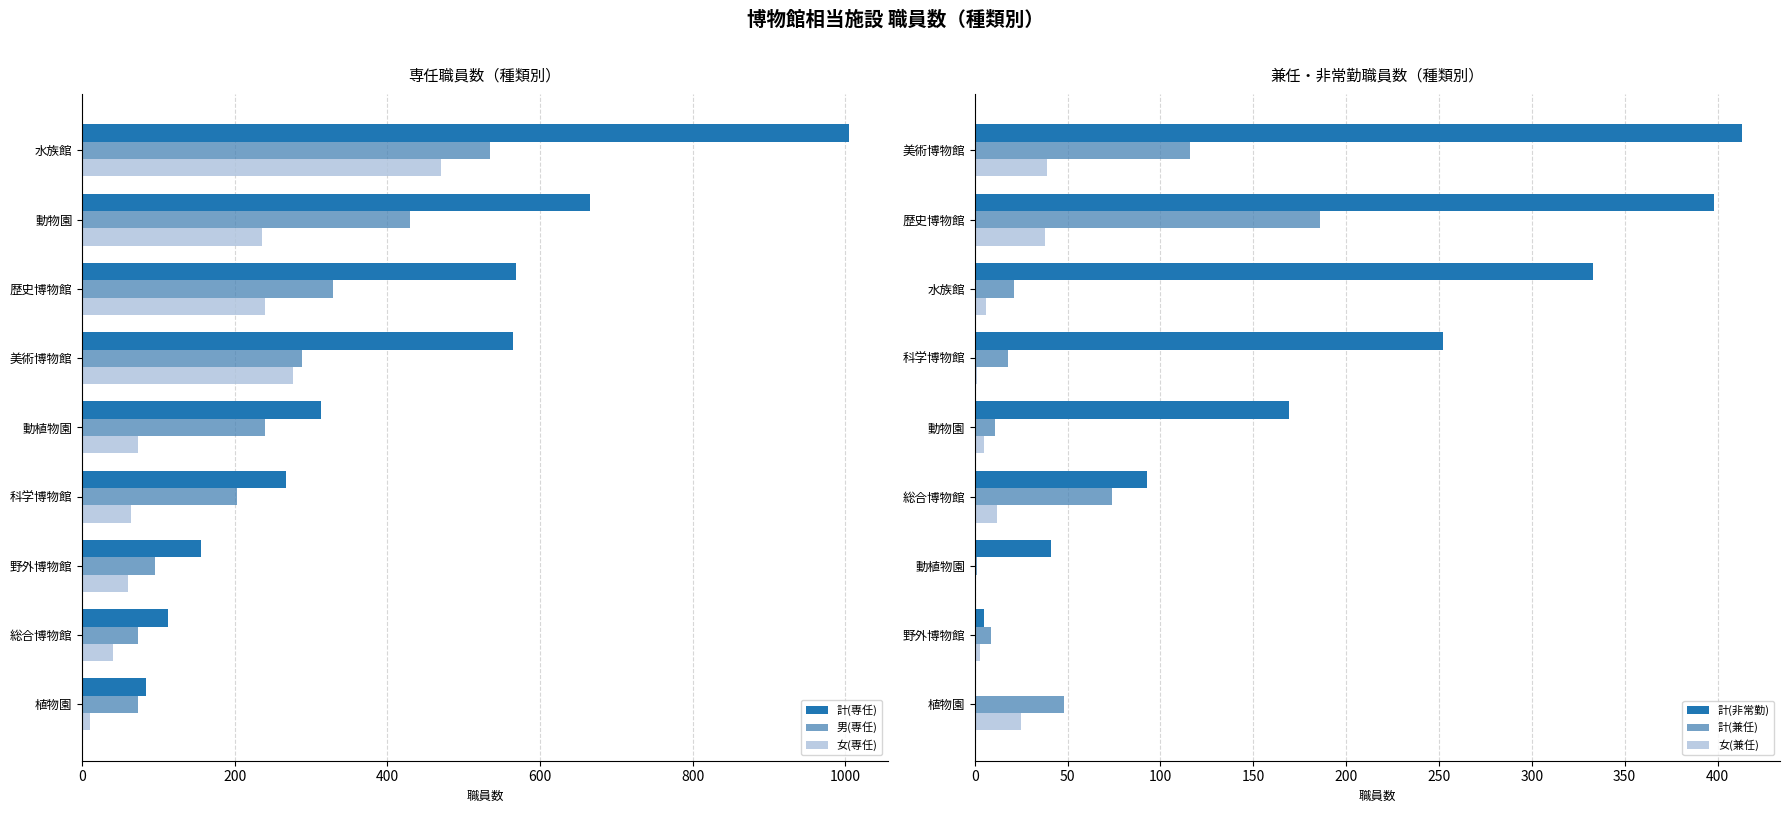

The value of 計(専任) at 野外博物館 is 156. True or false?

True